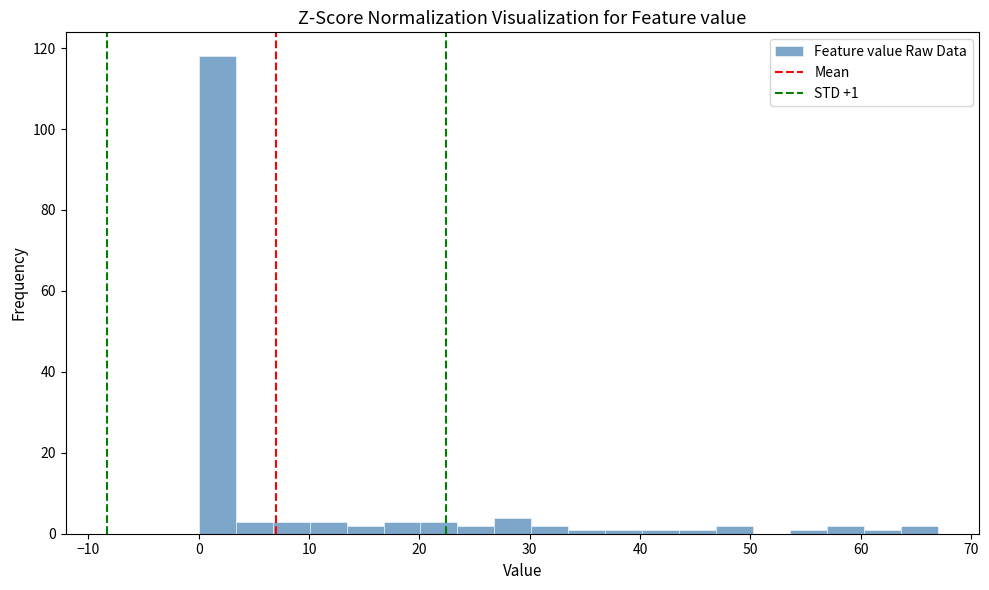

Around what value on the x-axis is the tallest bar? Give the approximate position of its centre, as read against the axis.

2